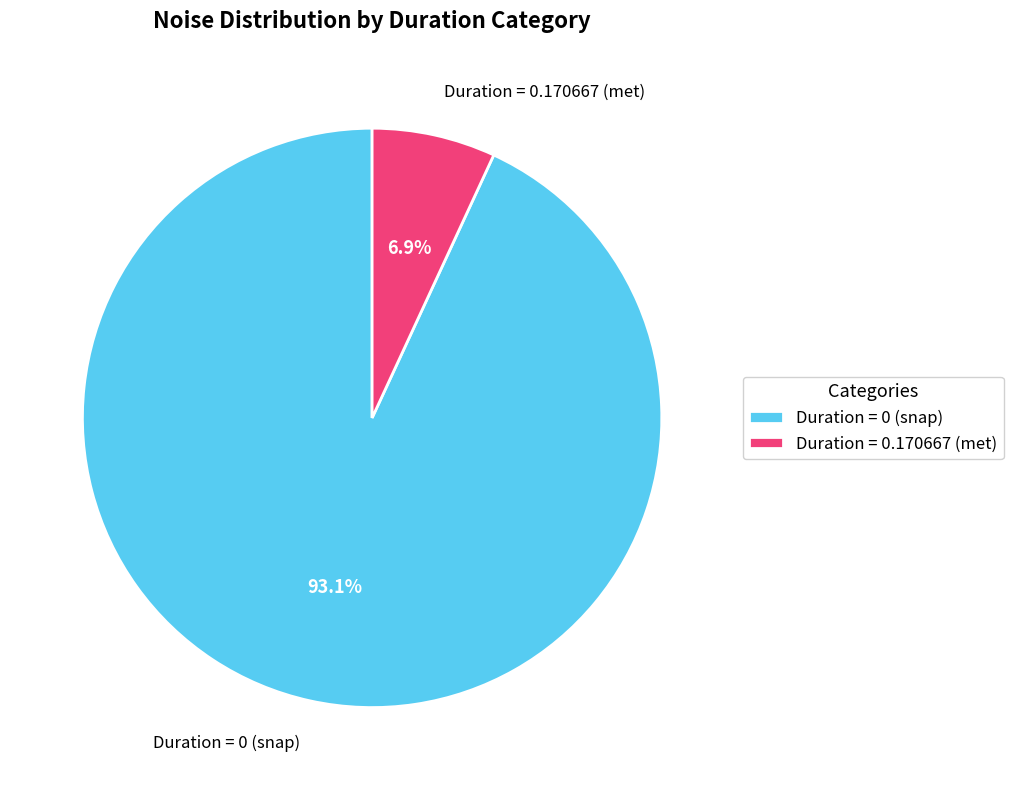

Which slice represents more than half of the pie?

Duration = 0 (snap)